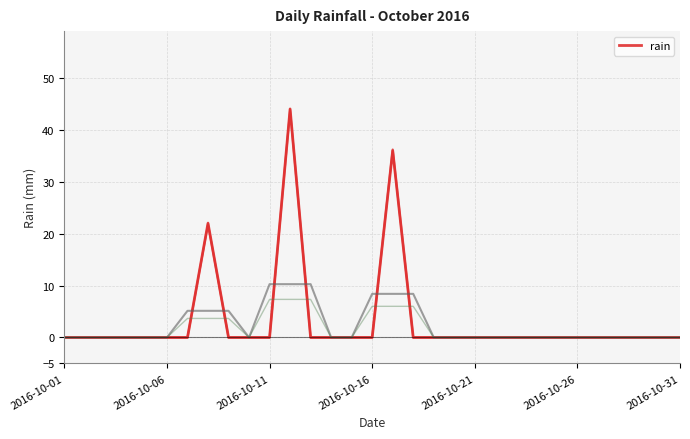

The chart shows a value of -31 at 2016-10-06. True or false?

False